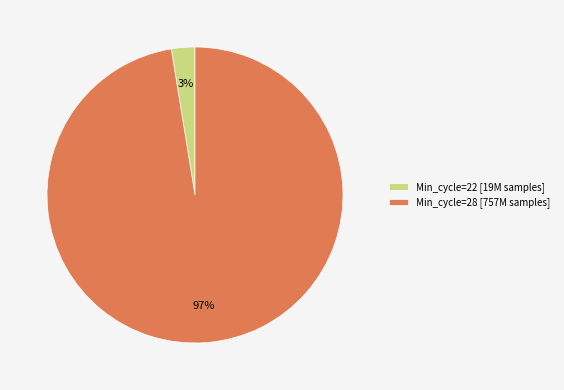

To the nearest percent, what is the average slice percentage?

50%